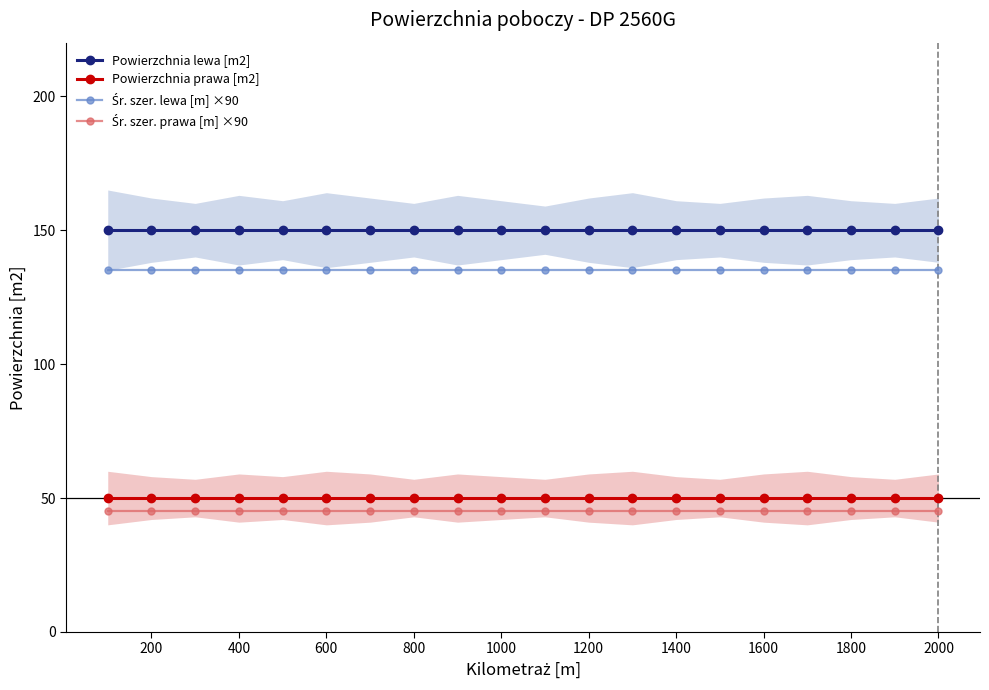

What is the minimum value for Powierzchnia lewa [m2]?

150